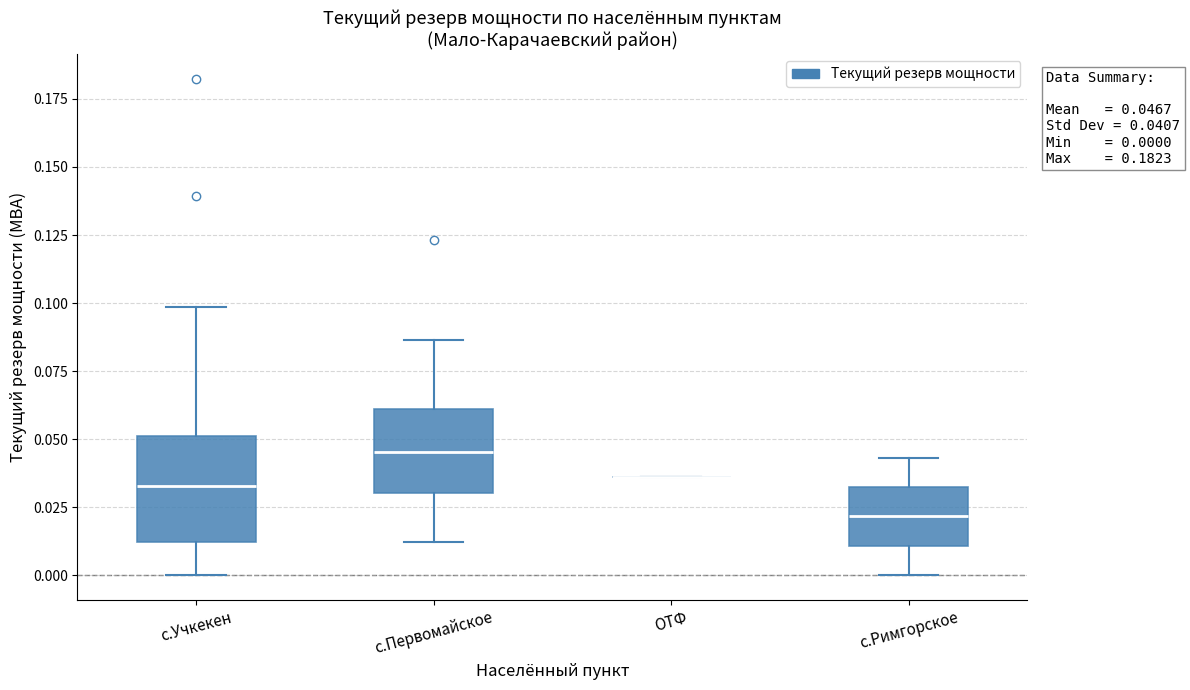

Comparing the boxes themselves (not the whiskers), which one is the tallest?

с.Учкекен